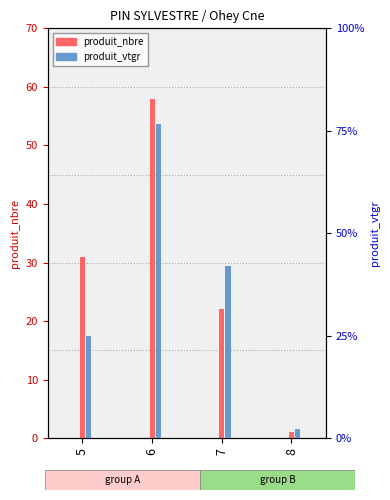

What is the value of the produit_nbre bar at the 1st from the left?

31.0